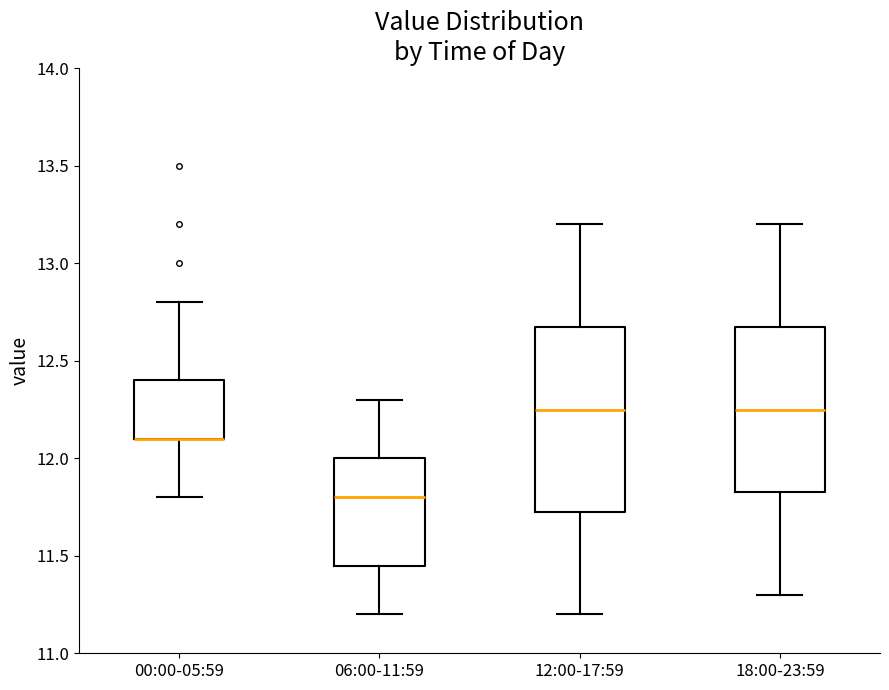

Reading left to right, read every box against the y-axis: the position of its median line, the range the box covers, and the ends of its whiskers. The values are not printed on the chart, so give them approximately, as read against the axis.

00:00-05:59: median 12.10 (drawn on the box's lower edge), box 12.10 to 12.40, whiskers 11.80 to 12.80
06:00-11:59: median 11.80, box 11.45 to 12.00, whiskers 11.20 to 12.30
12:00-17:59: median 12.25, box 11.75 to 12.70, whiskers 11.20 to 13.20
18:00-23:59: median 12.25, box 11.85 to 12.70, whiskers 11.30 to 13.20